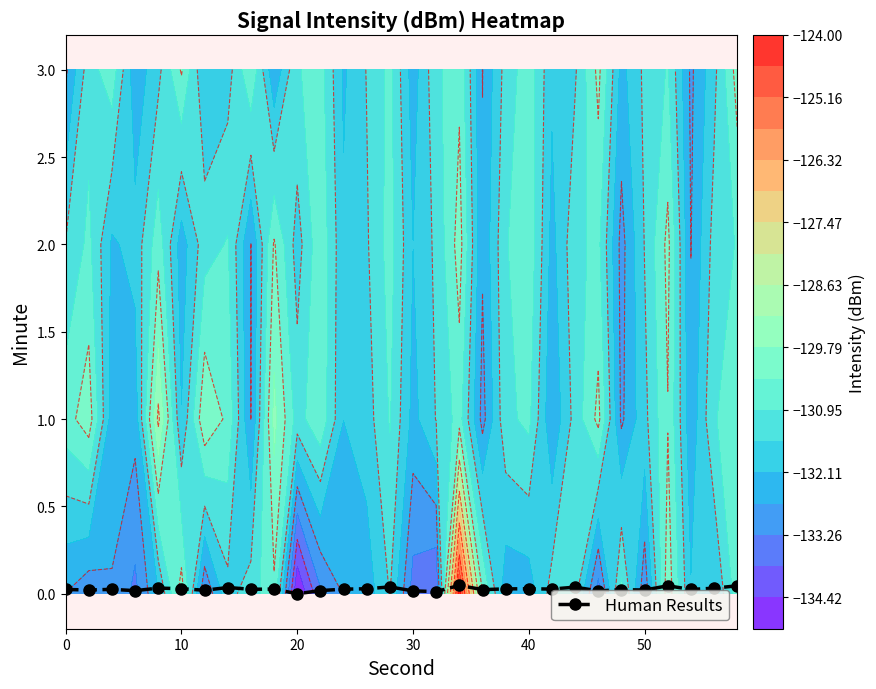

True or false: Human Results has more than 0 points higher than both neighbors.

True